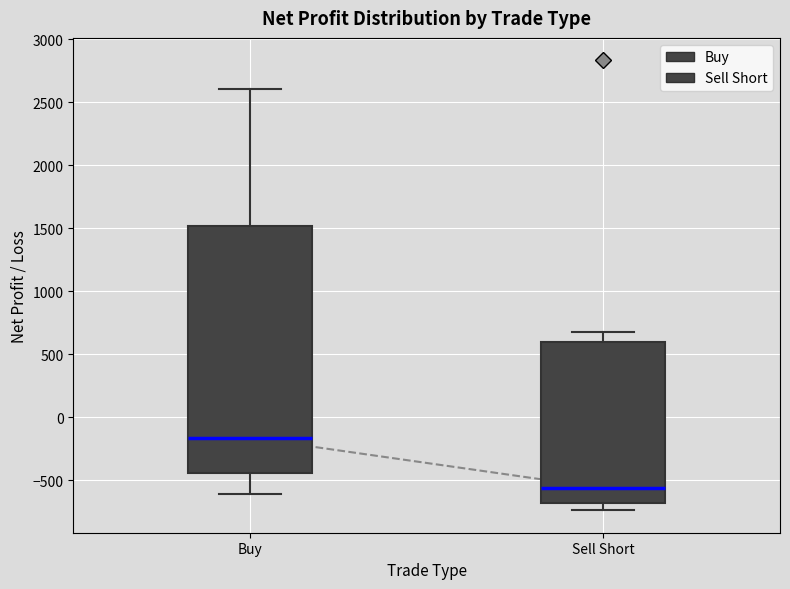

Comparing the boxes themselves (not the whiskers), which one is the tallest?

Buy